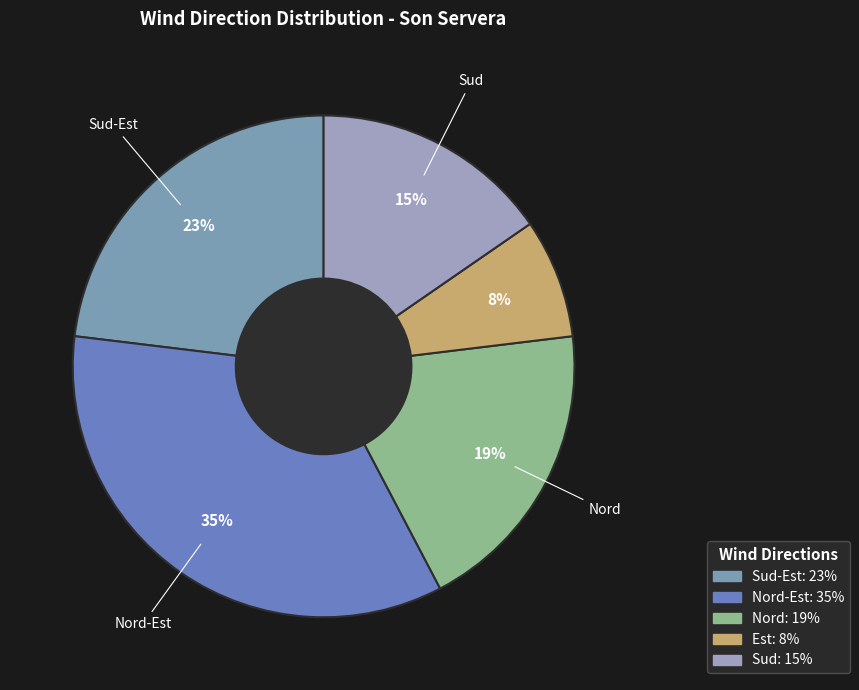

How many slices are in this pie chart?

5